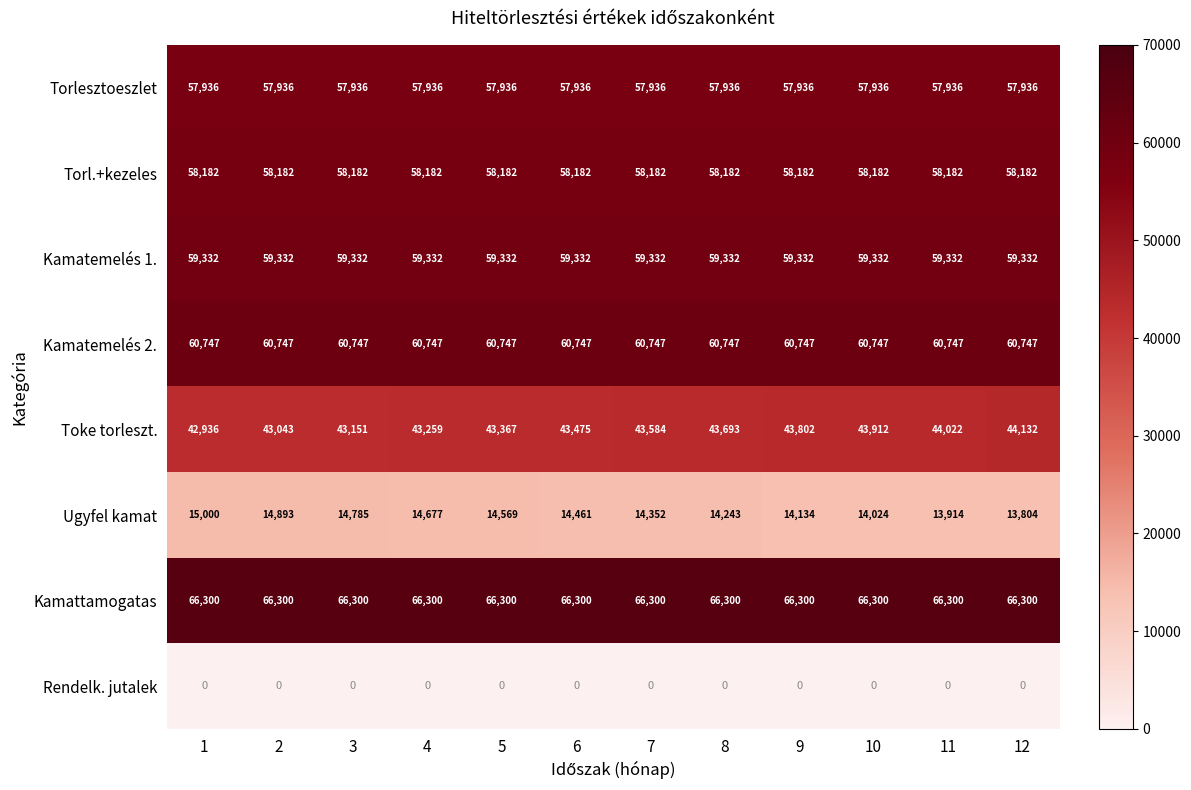

At how many categories does at least one series exceed 36305?

12